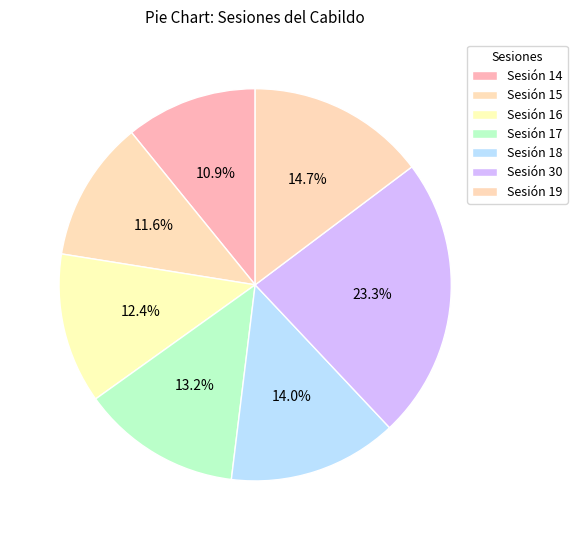

Is there any slice that represents more than half of the pie?

No